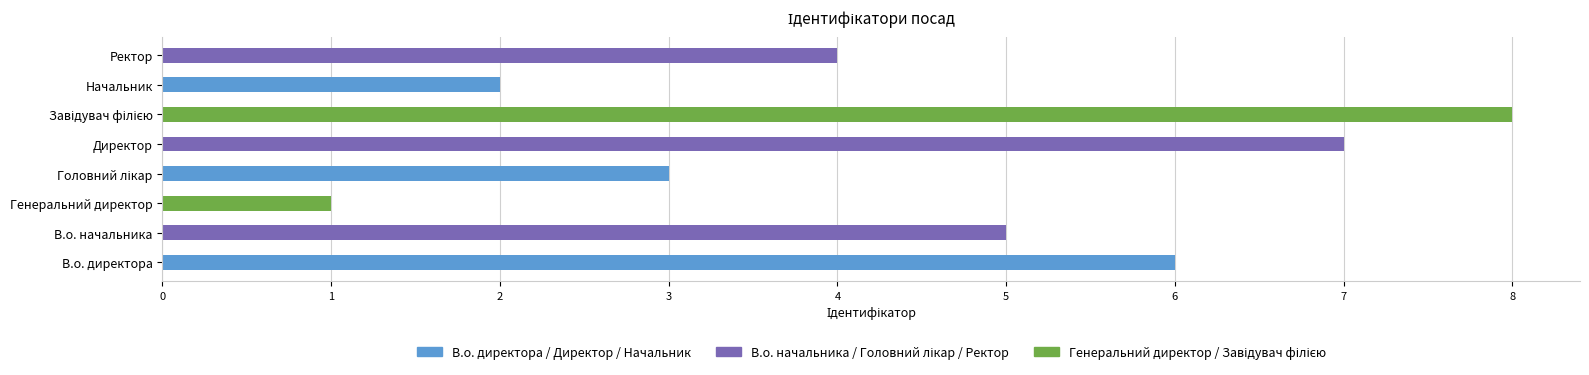

Which has a higher value, Директор or В.о. начальника?

Директор